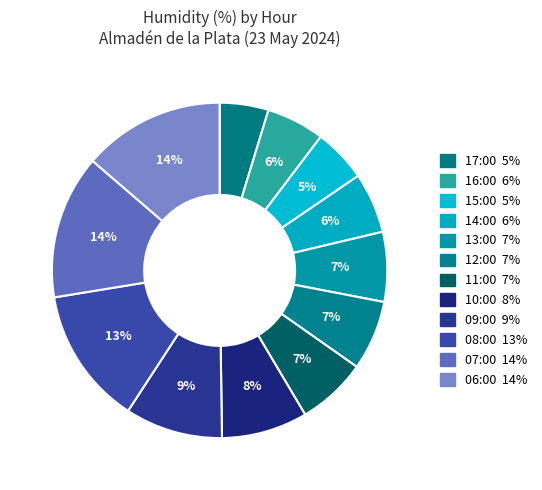

How many slices are in this pie chart?

12